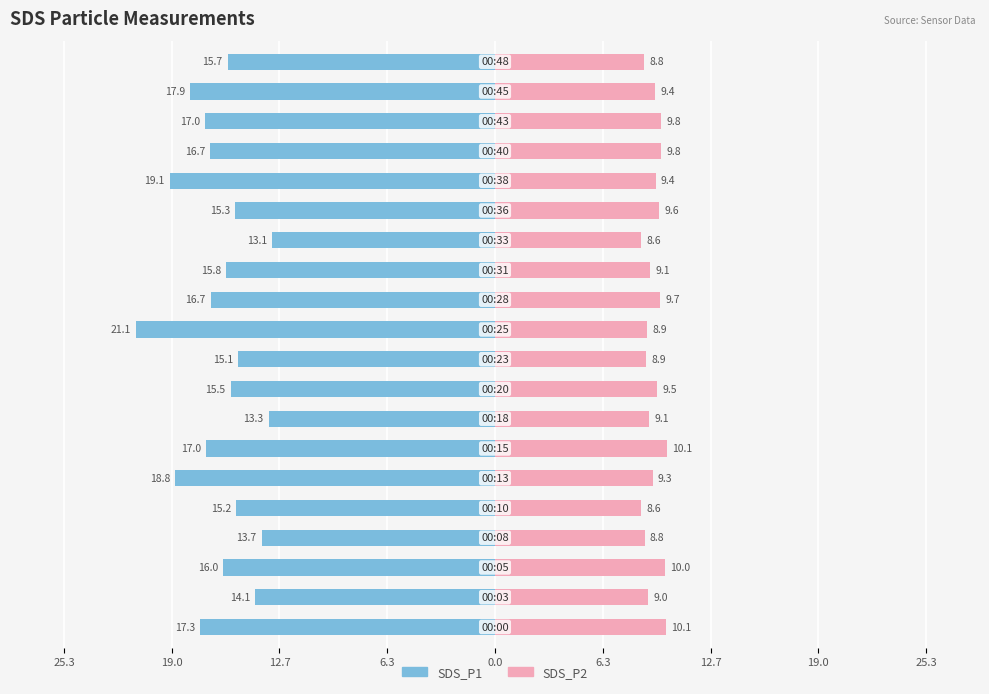

What are all the series names shown in the legend?

SDS_P1, SDS_P2